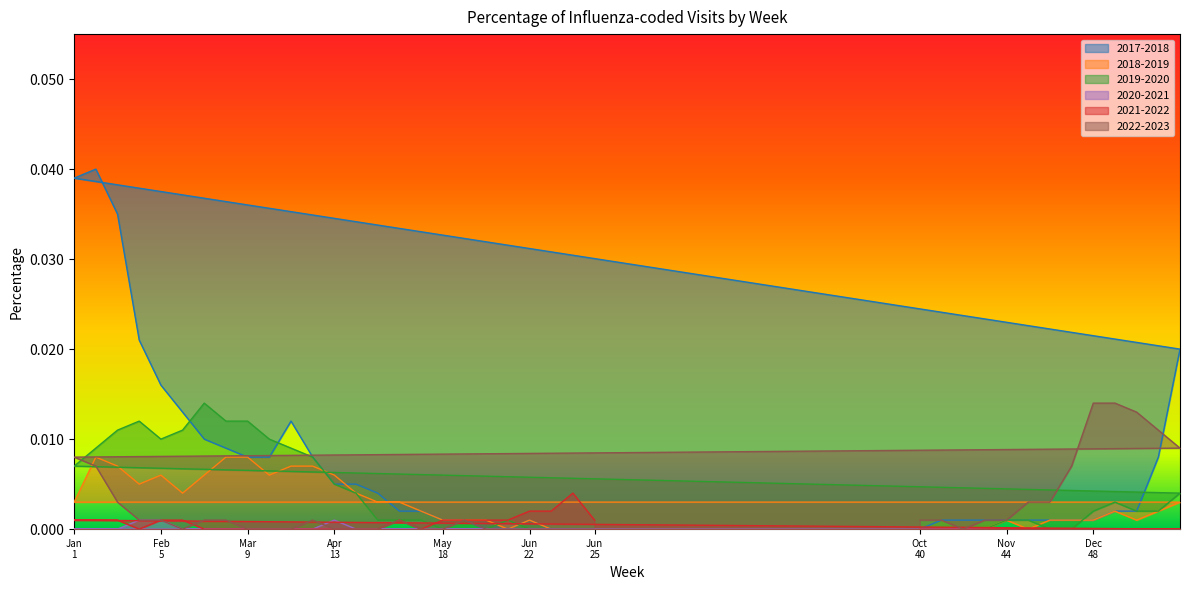

At how many categories does at least one series exceed 0?

38